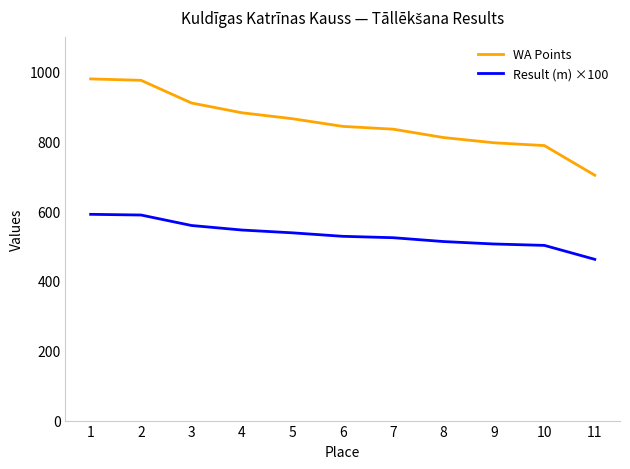

What is the difference between the highest and lowest values at 2?

386.0